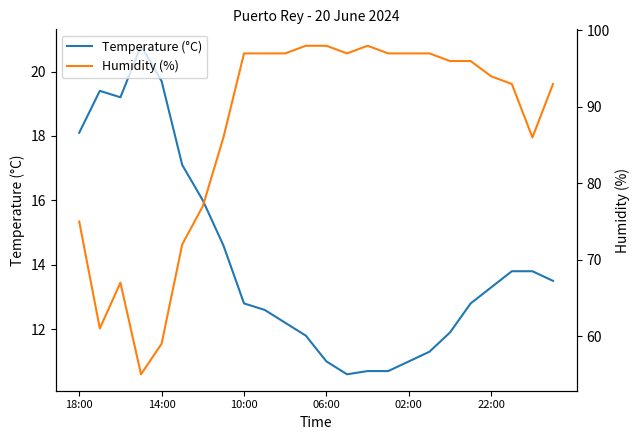

What is the difference between the maximum and minimum values in the Temperature (°C) series?

10.2